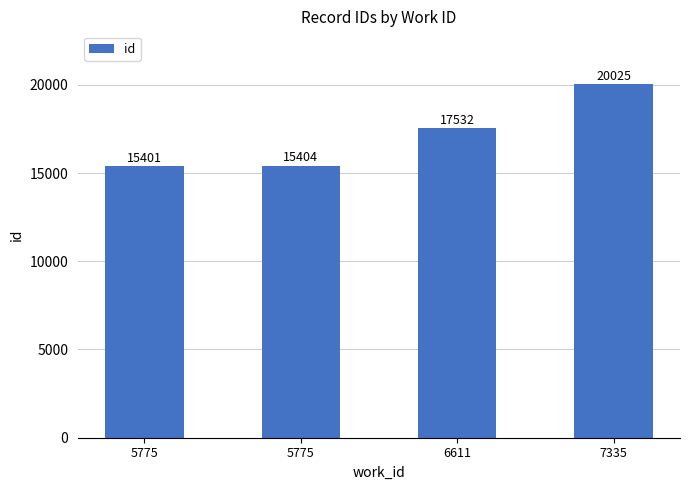

Where is the data nearest to the value 17713?

6611